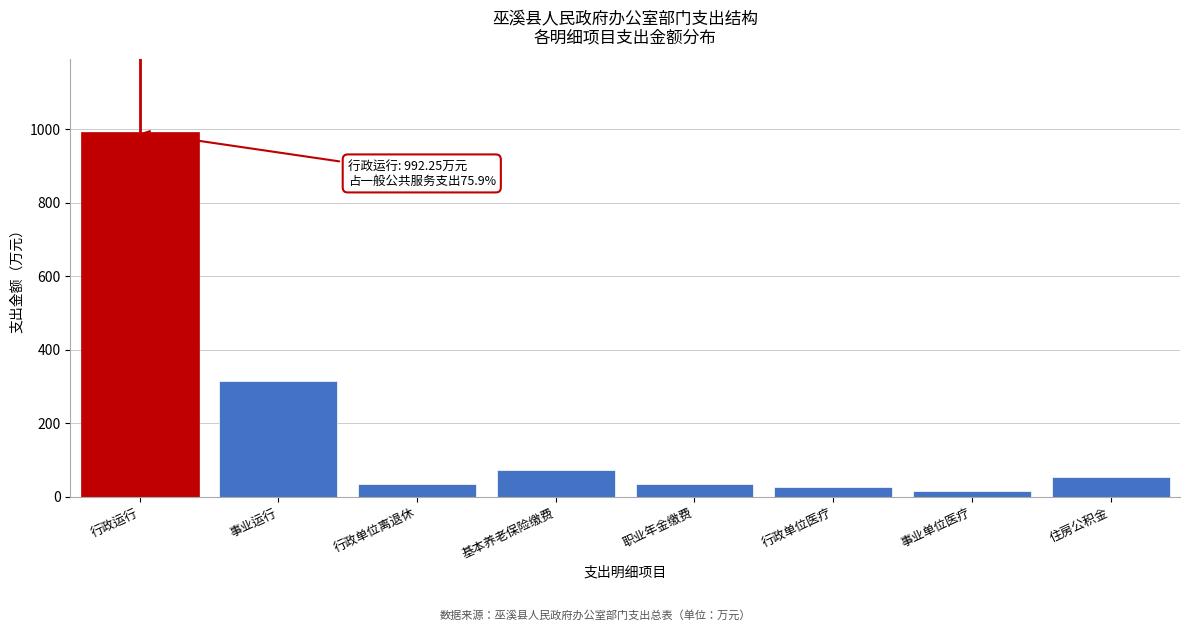

Read the value at 行政单位离退休.

34.8